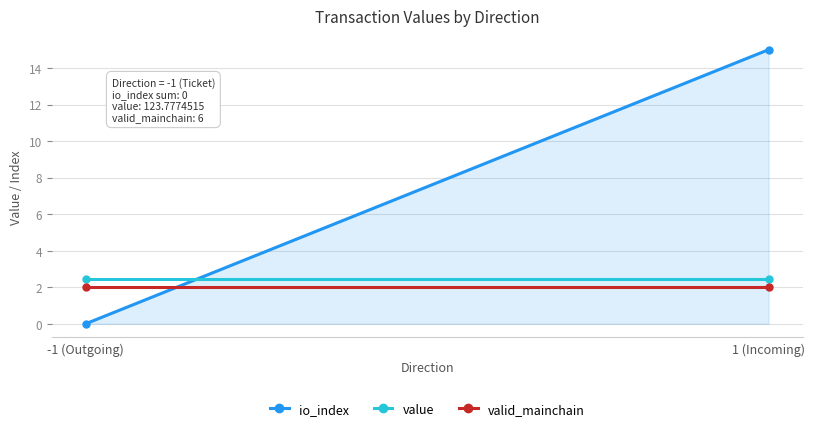

What is the total value across all series at -1 (Outgoing)?

4.5